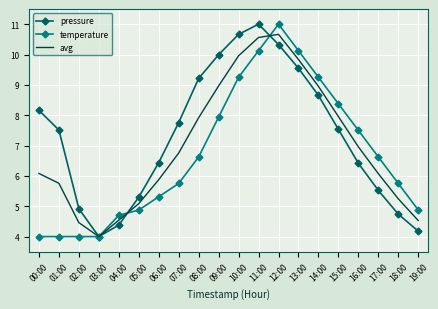

What is the total value across all series at 04:00?

13.6